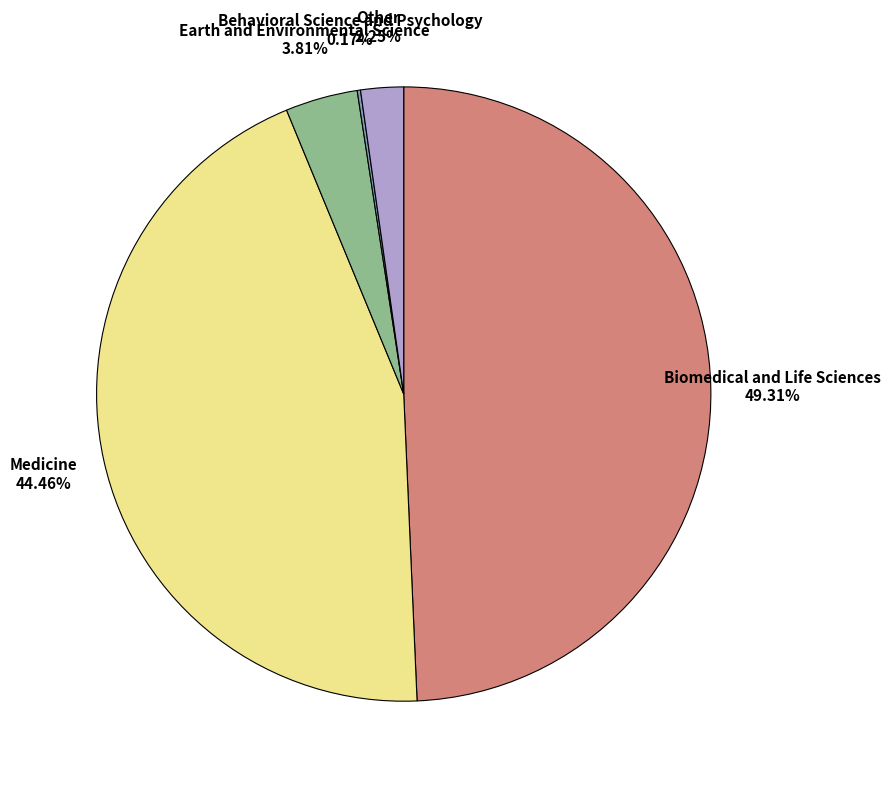

Is there a majority slice in this chart?

No